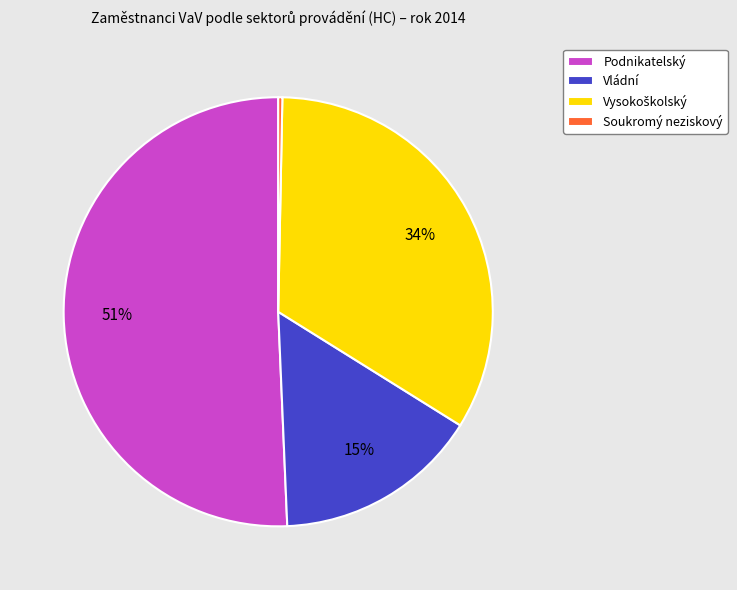

What is the largest slice in the pie chart?

Podnikatelský